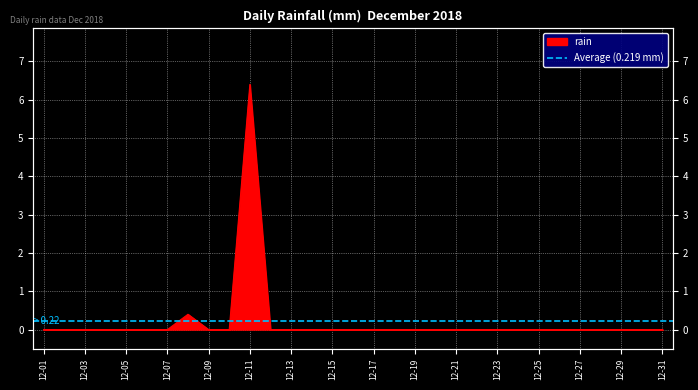

At which category does the chart reach its minimum across all series?

12-01